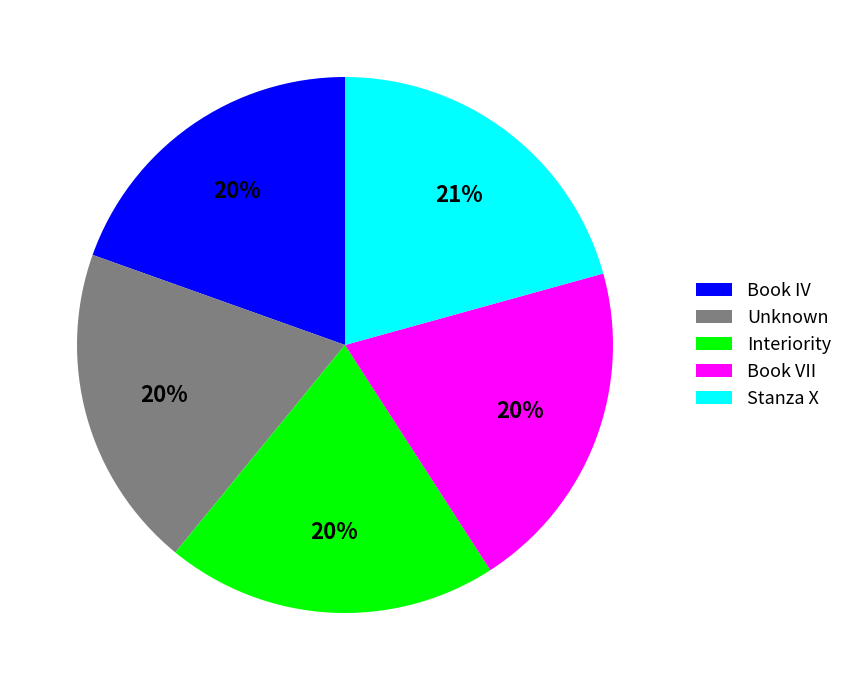

True or false: Book VII accounts for 20% of the total.

True